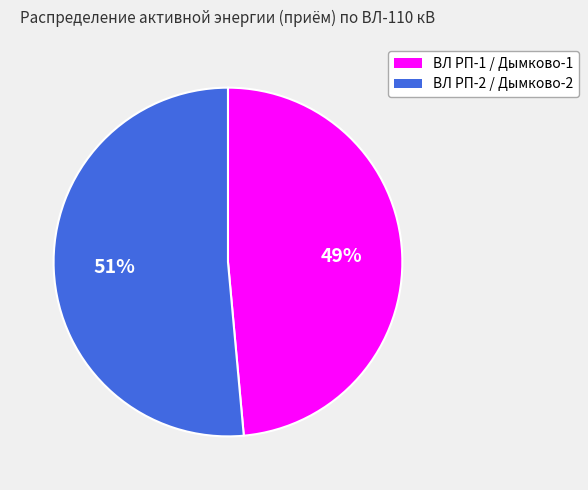

Does ВЛ РП-2 / Дымково-2 represent more than half of the total?

Yes